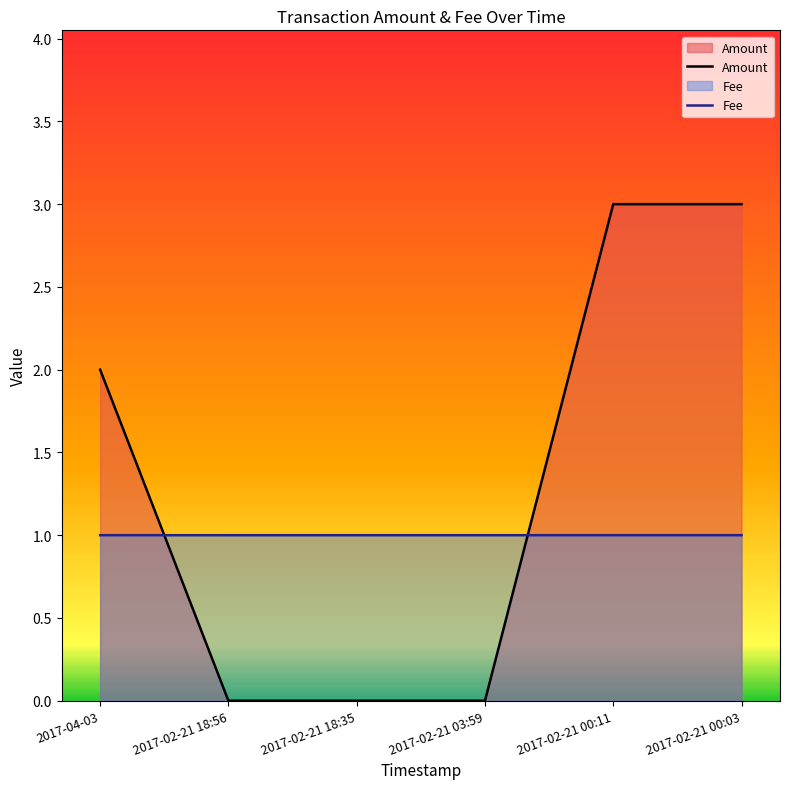

At which category is the sum across all series the highest?

2017-02-21 00:11